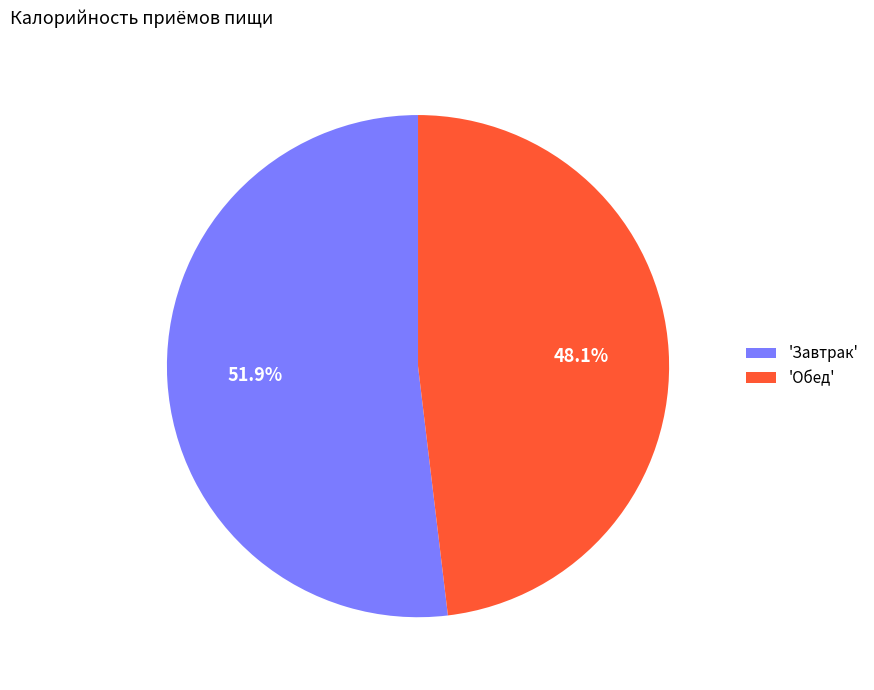

To the nearest percent, what is the average slice percentage?

50%